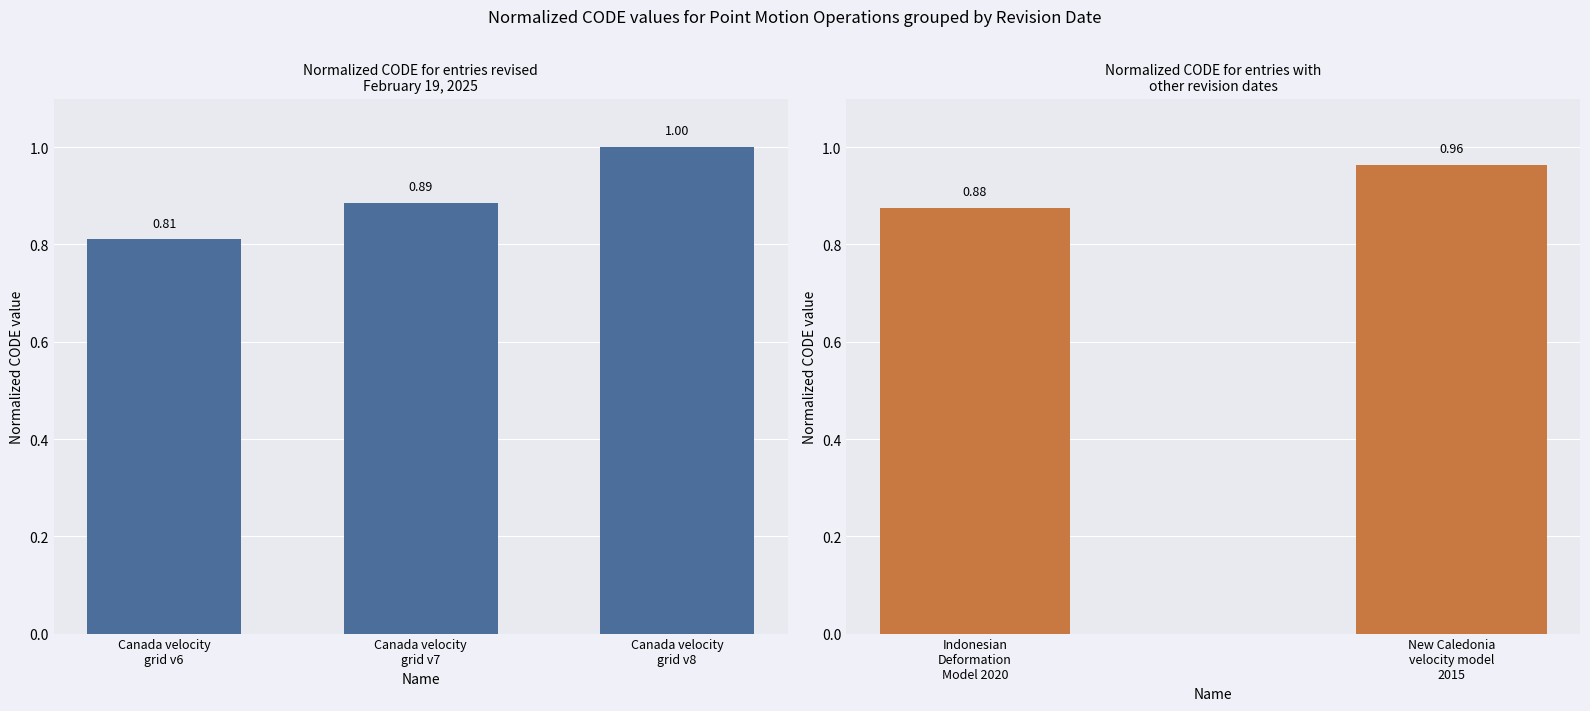

What position from the left is New Caledonia velocity model 2015?

2